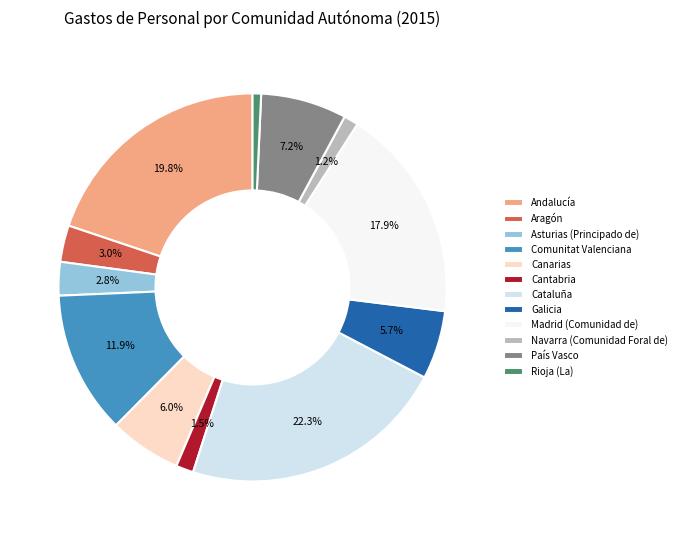

Which category has the smallest portion of the pie?

Rioja (La)